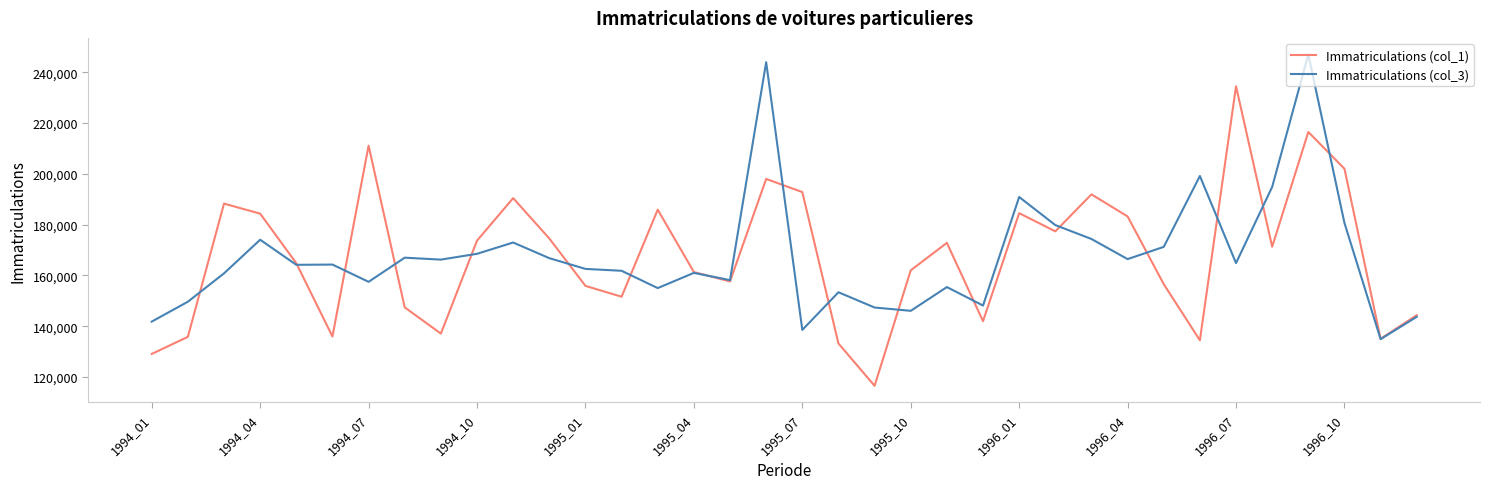

List the series in order of their peak value, lowest first.

Immatriculations (col_1), Immatriculations (col_3)